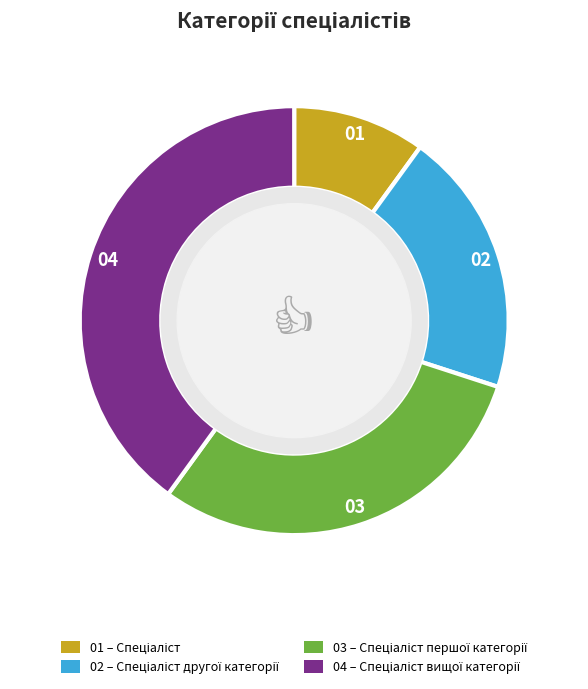

Does any single category account for the majority?

No